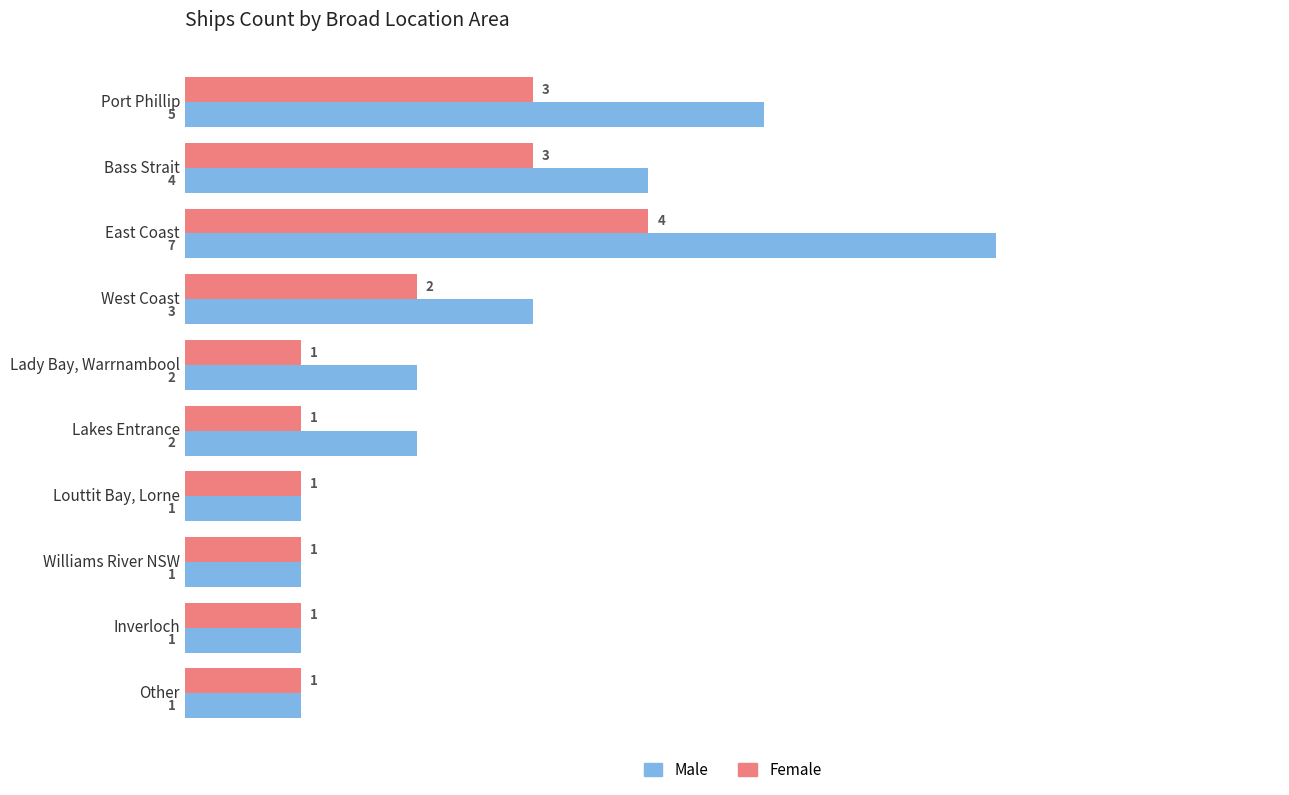

Which series changed the most between East Coast and Lakes Entrance?

Male